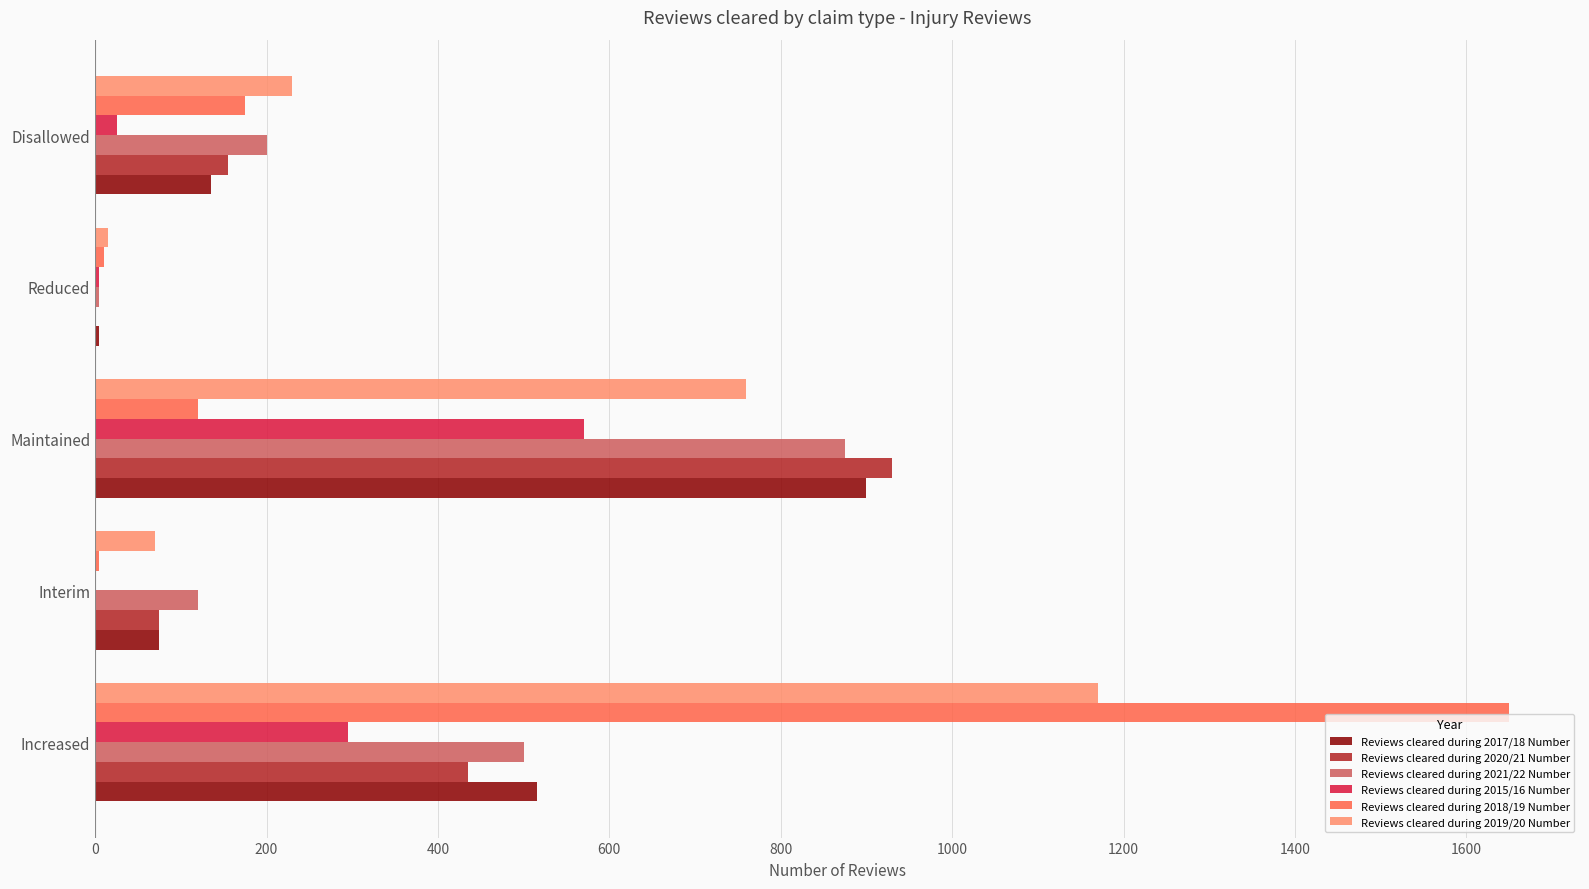

At which label does Reviews cleared during 2020/21 Number reach its peak?

Maintained